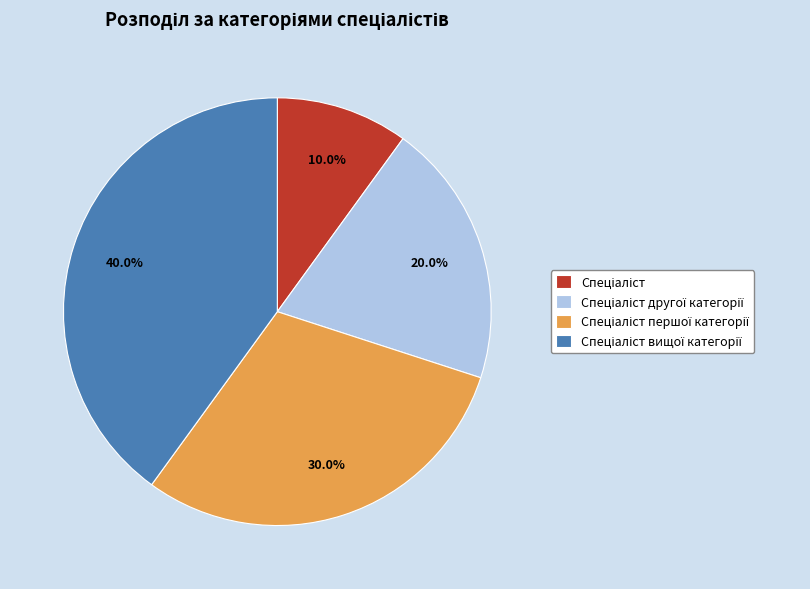

Does any single category account for the majority?

No